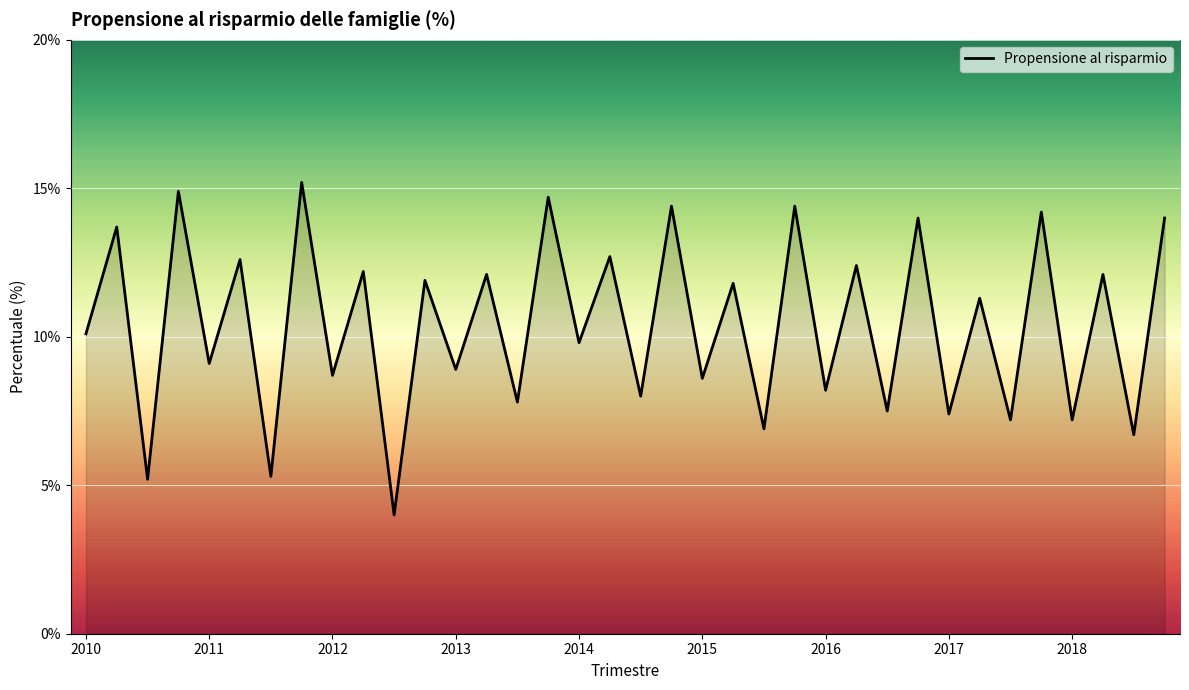

What is the minimum value shown in the chart?

4.0